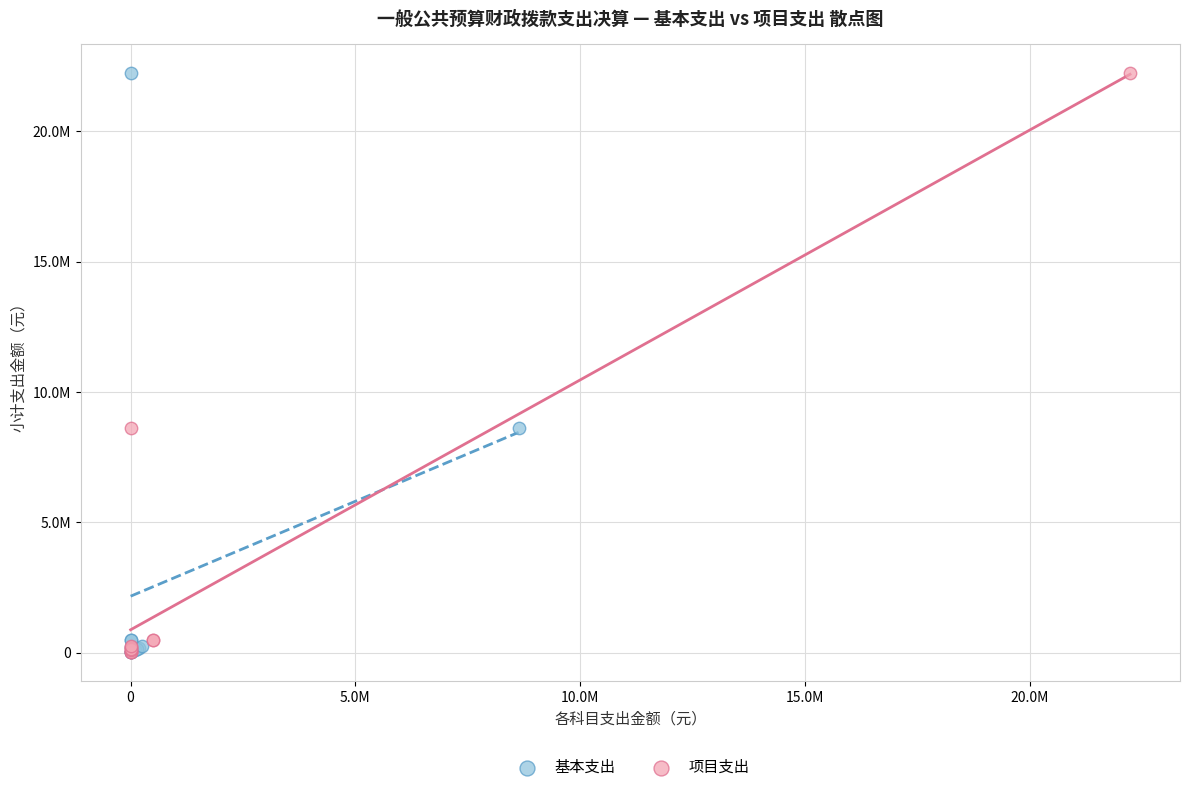

What are all the series names shown in the legend?

基本支出, 项目支出